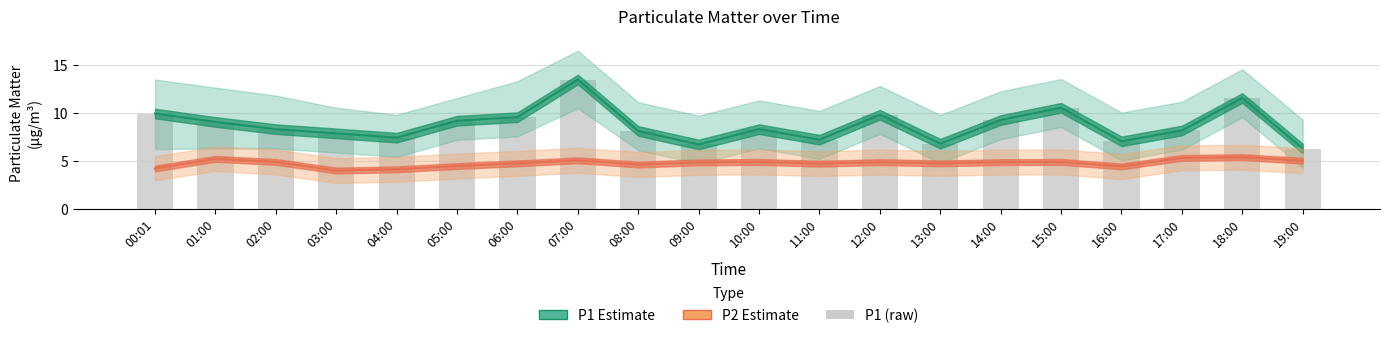

What is the sum of all P1 (raw) values?

174.8